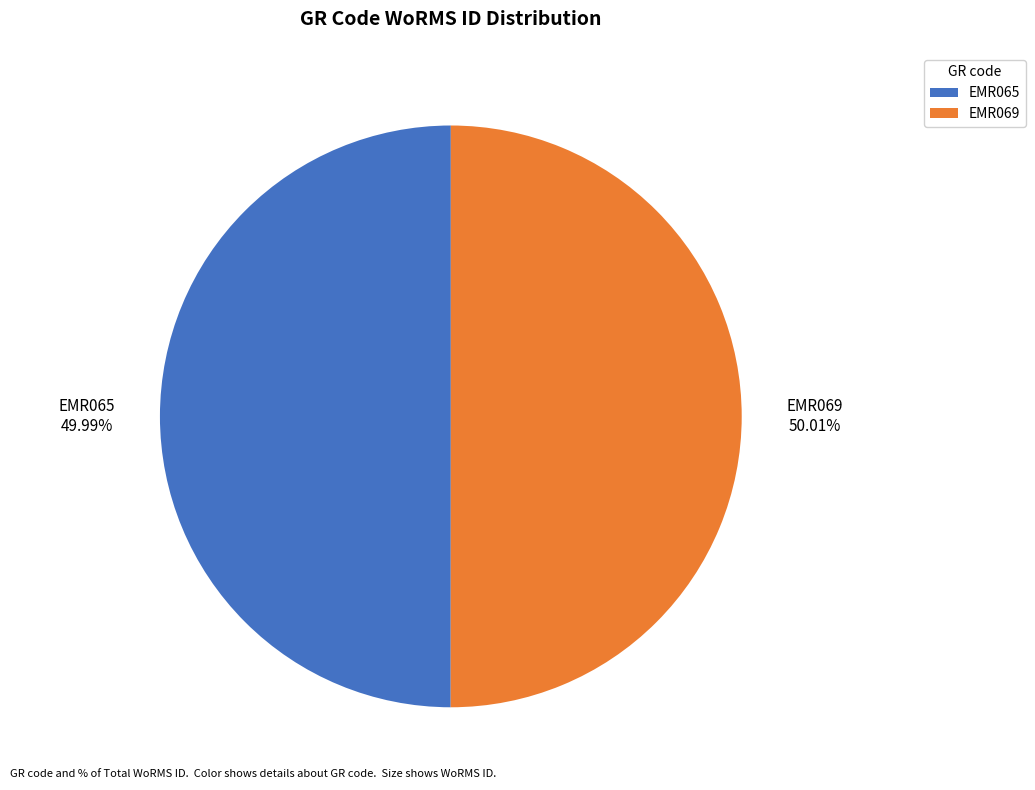

The EMR065 slice represents 36% of the pie. True or false?

False